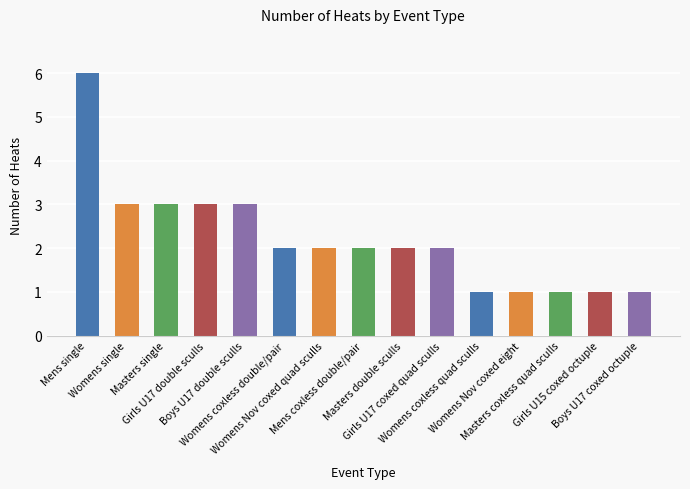

Where does the data first go above 2?

Mens single